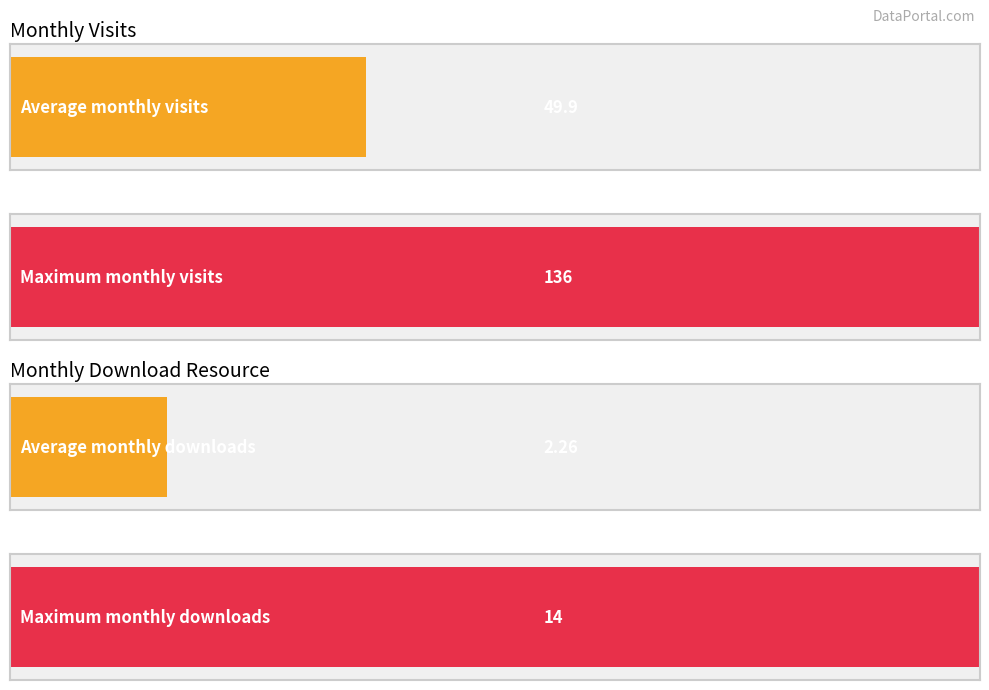

At how many categories does at least one series exceed 121?

1